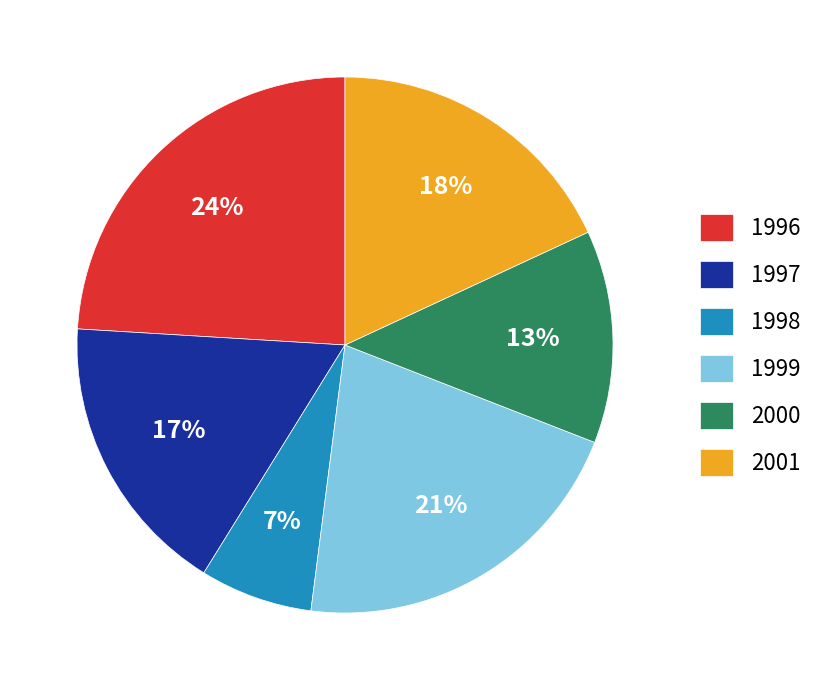

Which has a higher value, 2001 or 1996?

1996